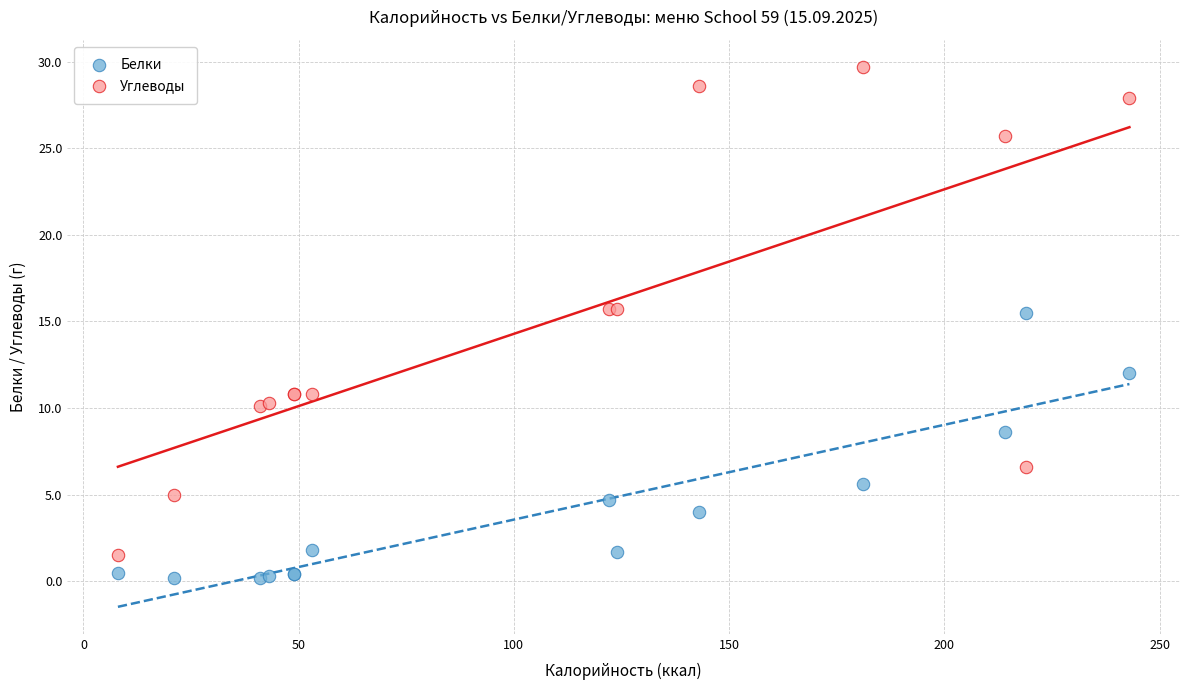

In the Белки series, what Y value is closest to 7?

5.6